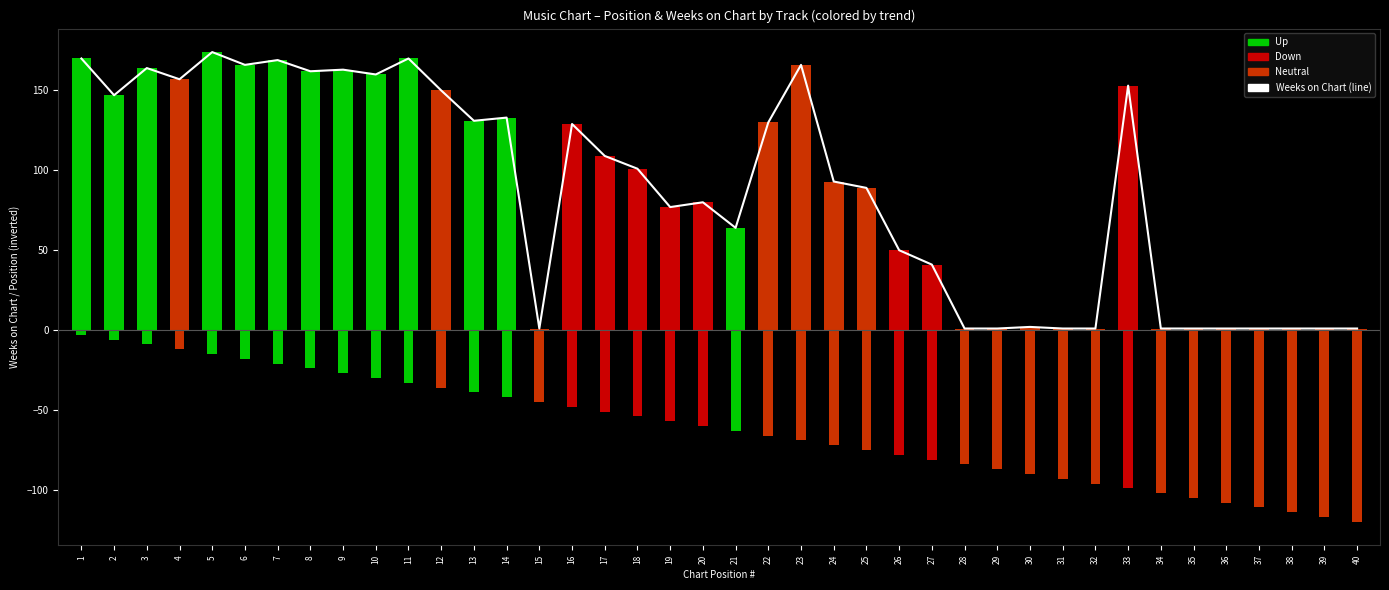

List the labels in order of value, largest first.

5, 1, 11, 7, 6, 23, 3, 9, 8, 10, 4, 33, 12, 2, 14, 13, 22, 16, 17, 18, 24, 25, 20, 19, 21, 26, 27, 30, 15, 28, 29, 31, 32, 34, 35, 36, 37, 38, 39, 40